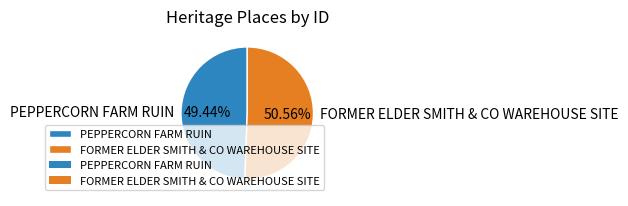

Which category has the biggest portion of the pie?

FORMER ELDER SMITH & CO WAREHOUSE SITE